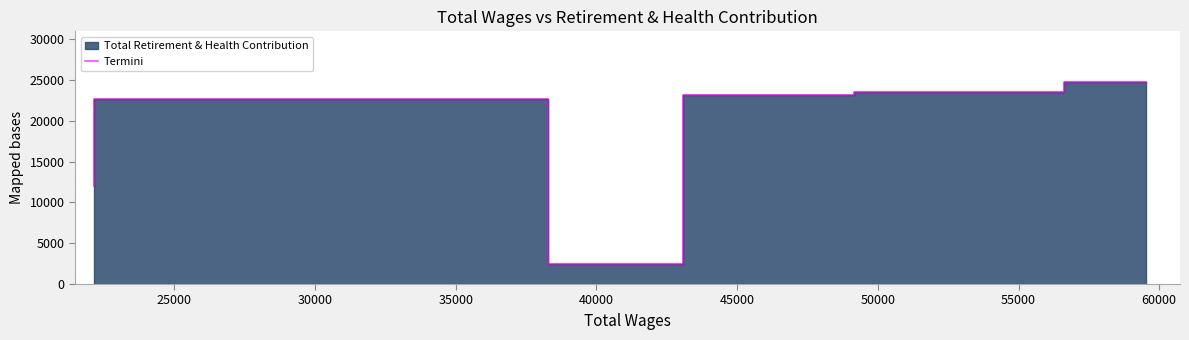

Which has a higher value, 25000 or 45000?

45000